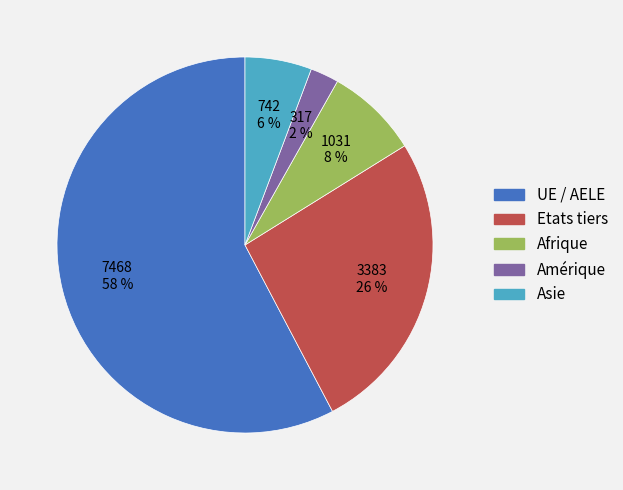

Rank the categories by value from highest to lowest.

UE / AELE, Etats tiers, Afrique, Asie, Amérique